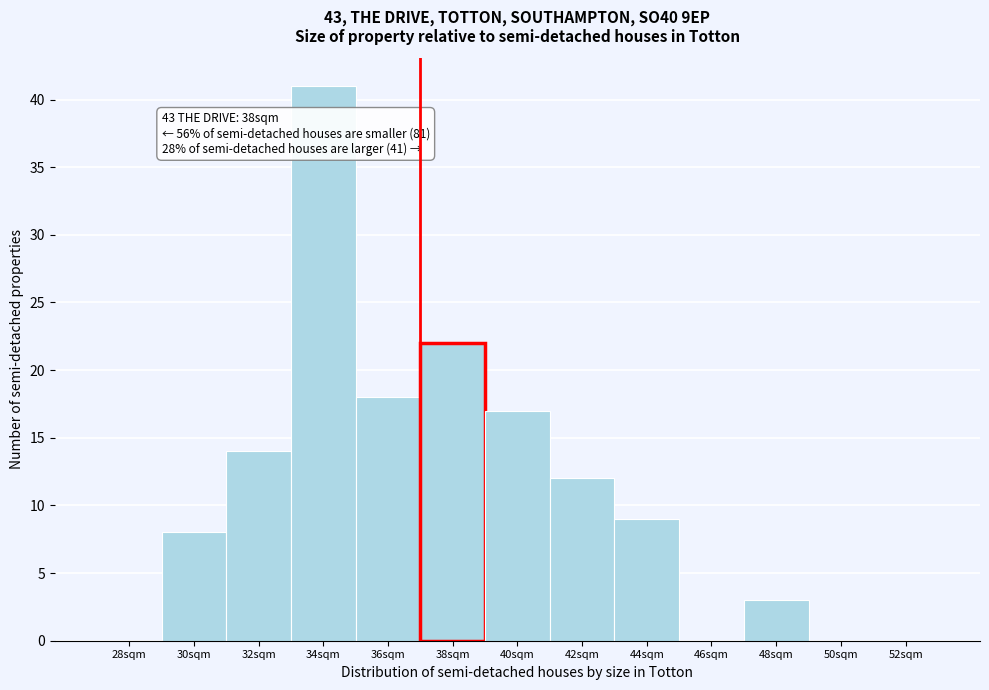

Reading left to right, extract all data points from this chart.

28sqm=0	30sqm=8	32sqm=14	34sqm=41	36sqm=18	38sqm=22	40sqm=17	42sqm=12	44sqm=9	46sqm=0	48sqm=3	50sqm=0	52sqm=0